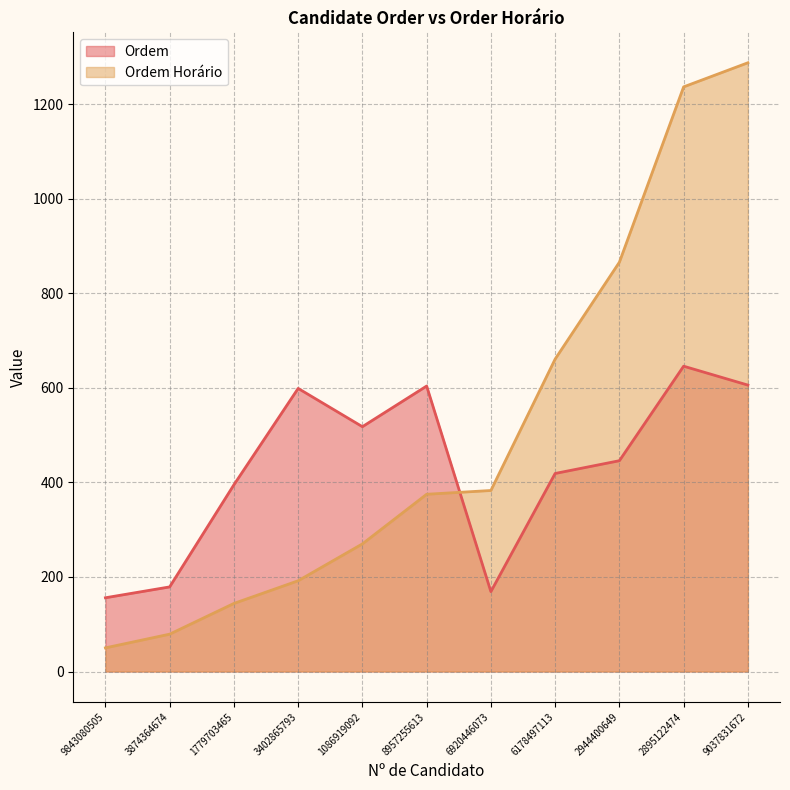

What is the minimum value for Ordem?

156